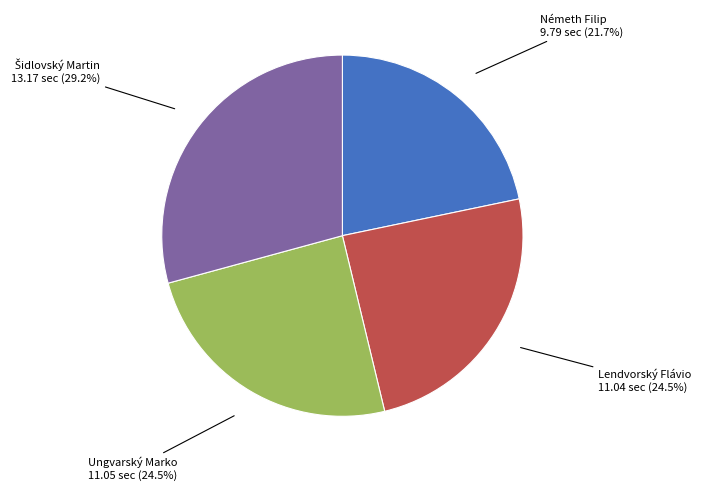

How many segments does this pie chart have?

4